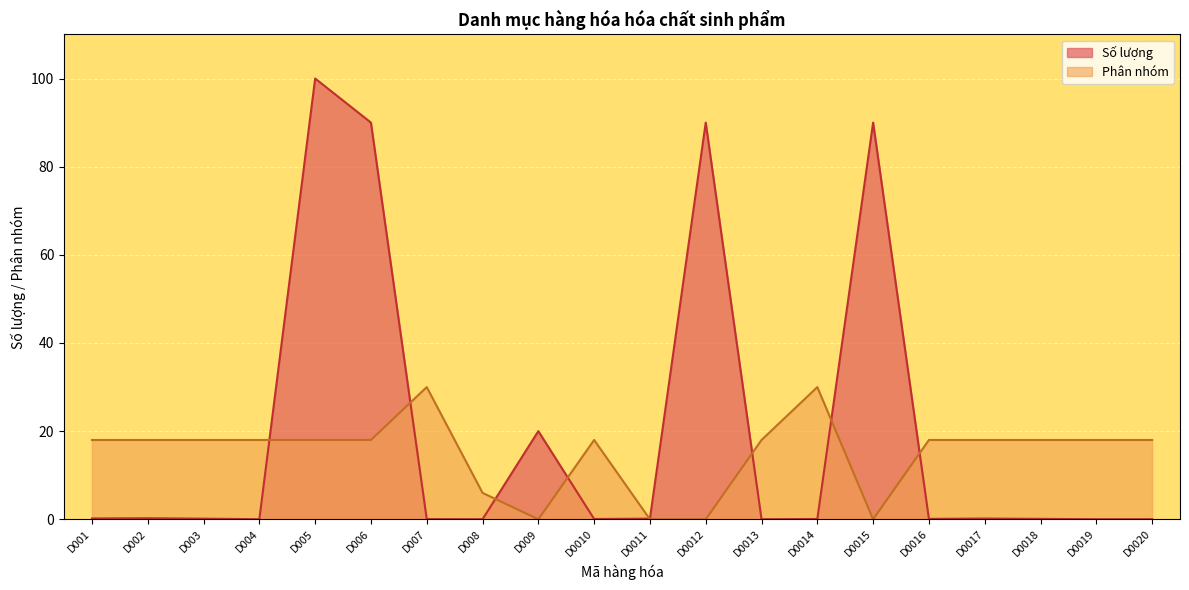

What are all the series names shown in the legend?

Số lượng, Phân nhóm